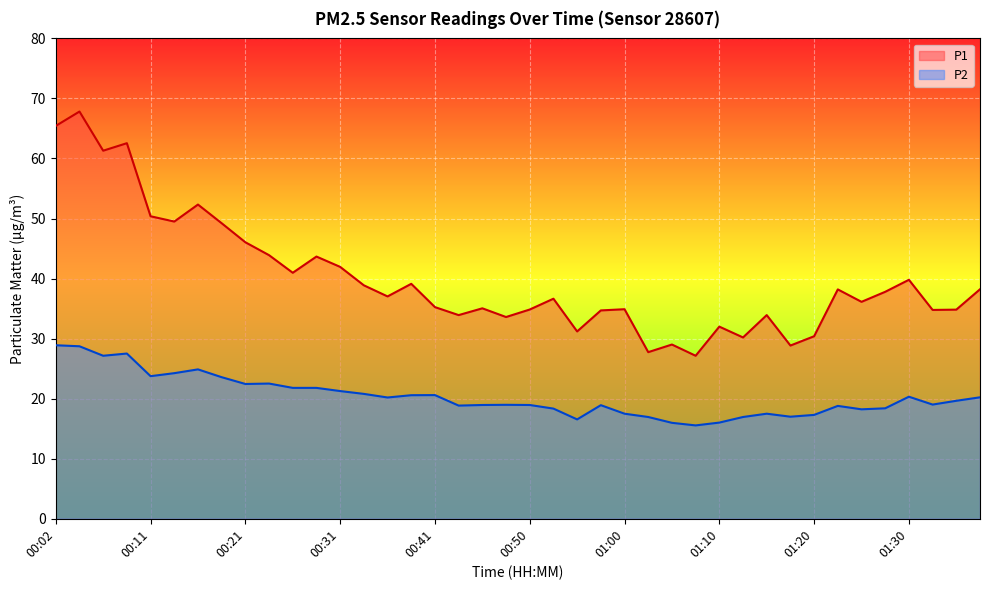

What is the difference between the P2 values at 00:06 and 00:53?

8.8